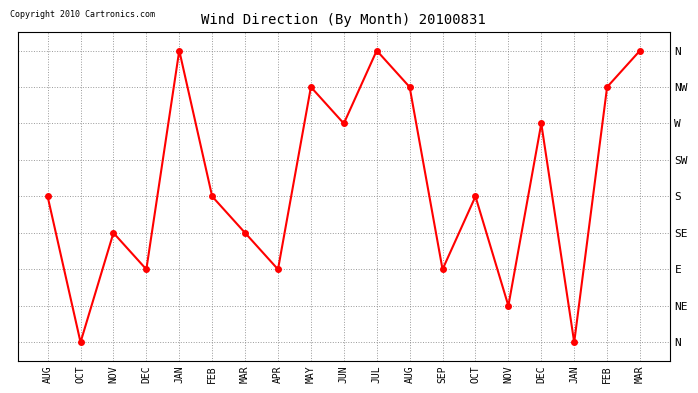

Where is the first local minimum?

NOV